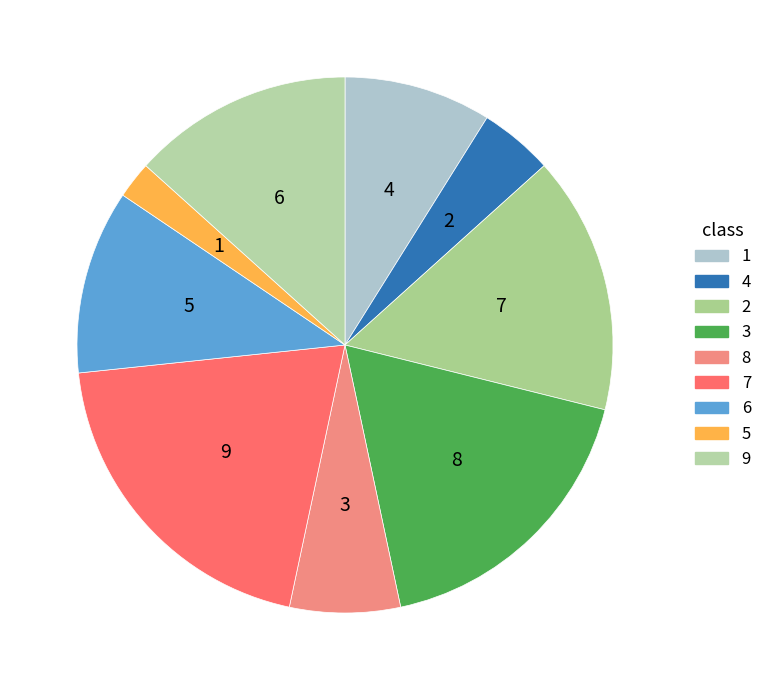

Count the number of slices in the pie.

9